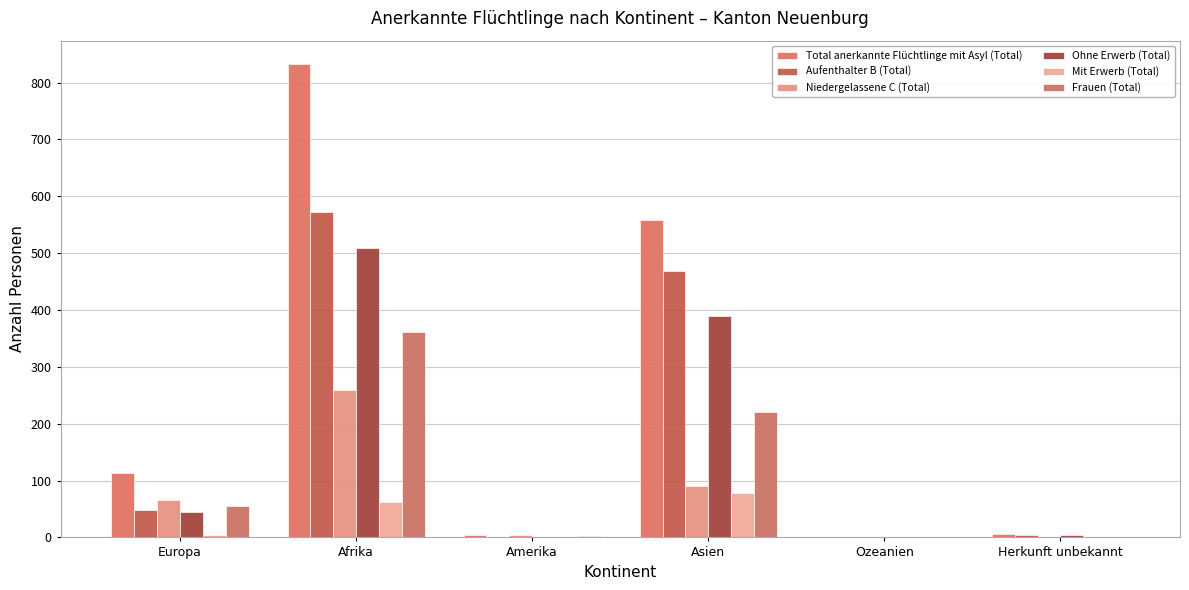

What is the spread (max minus min) of values at Afrika?

769